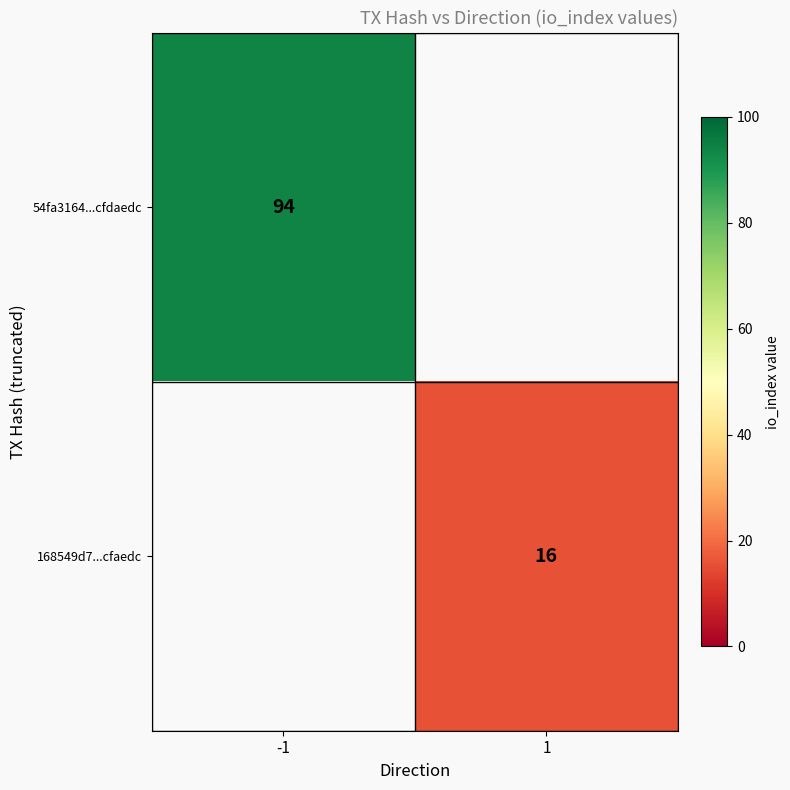

The value of 54fa3164...cfdaedc at -1 is 147. True or false?

False